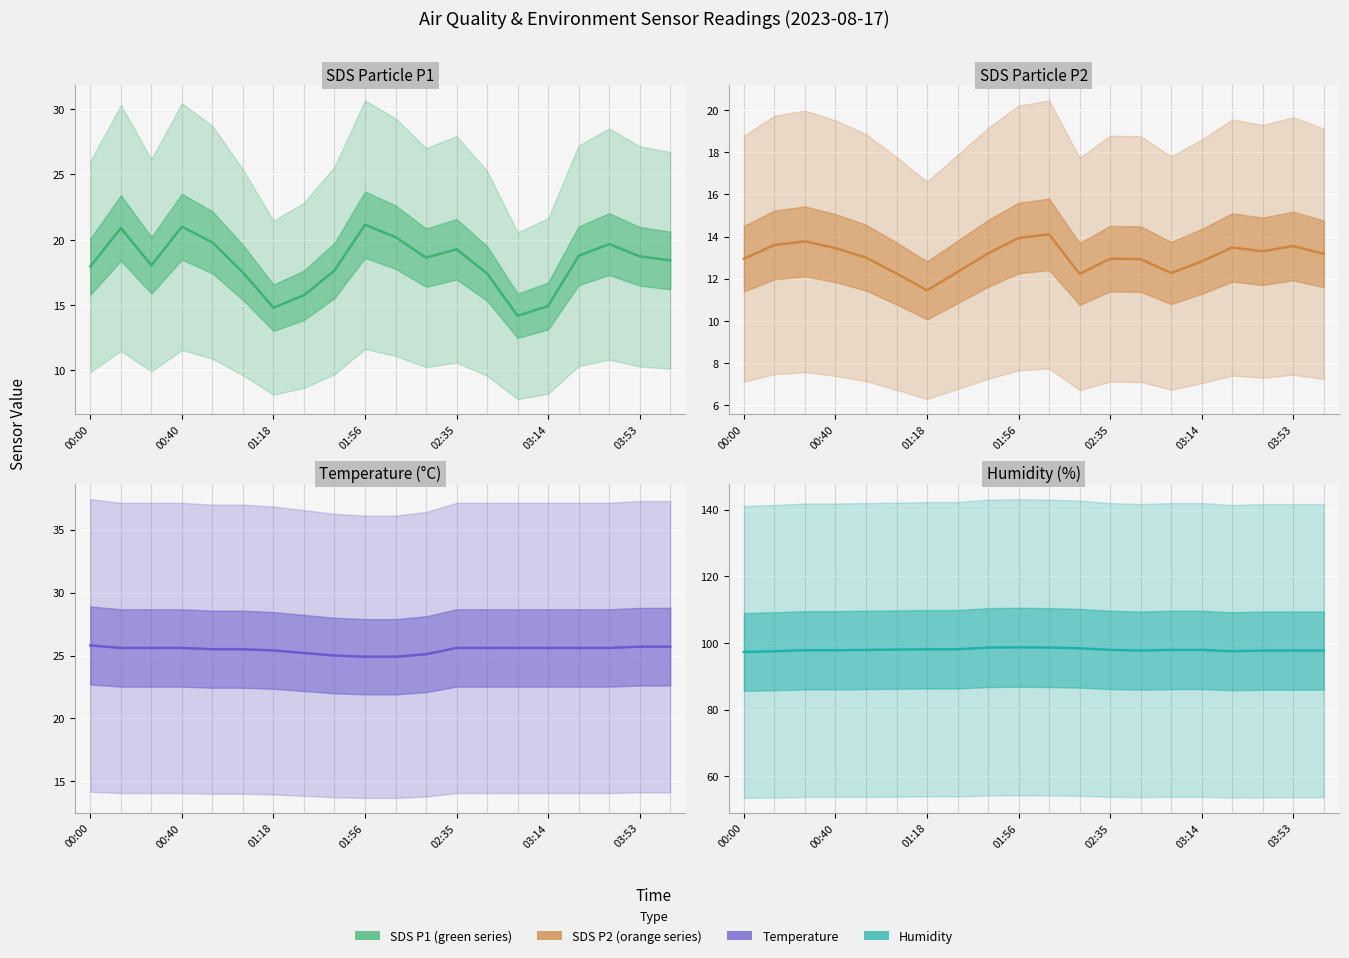

Is this an area chart (filled region under the line)?

No